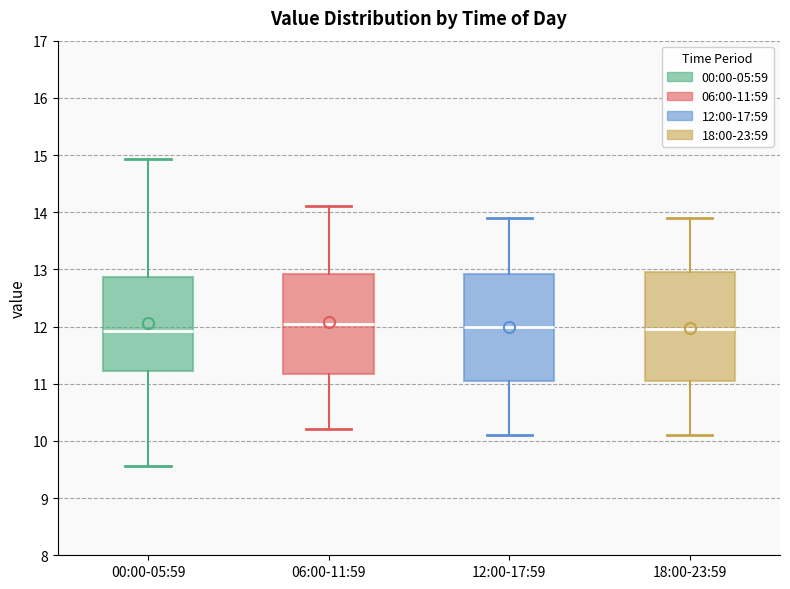

Reading left to right, transcribe this box plot: for each box, give where its median line is, the range the box spans, and where its two whiskers end, as read against the y-axis. The values are not printed on the chart, so give them approximately, as read against the axis.

00:00-05:59: median 11.9, box 11.2 to 12.9, whiskers 9.6 to 14.9
06:00-11:59: median 12.1, box 11.2 to 12.9, whiskers 10.2 to 14.1
12:00-17:59: median 12.0, box 11.1 to 12.9, whiskers 10.1 to 13.9
18:00-23:59: median 12.0, box 11.1 to 13.0, whiskers 10.1 to 13.9